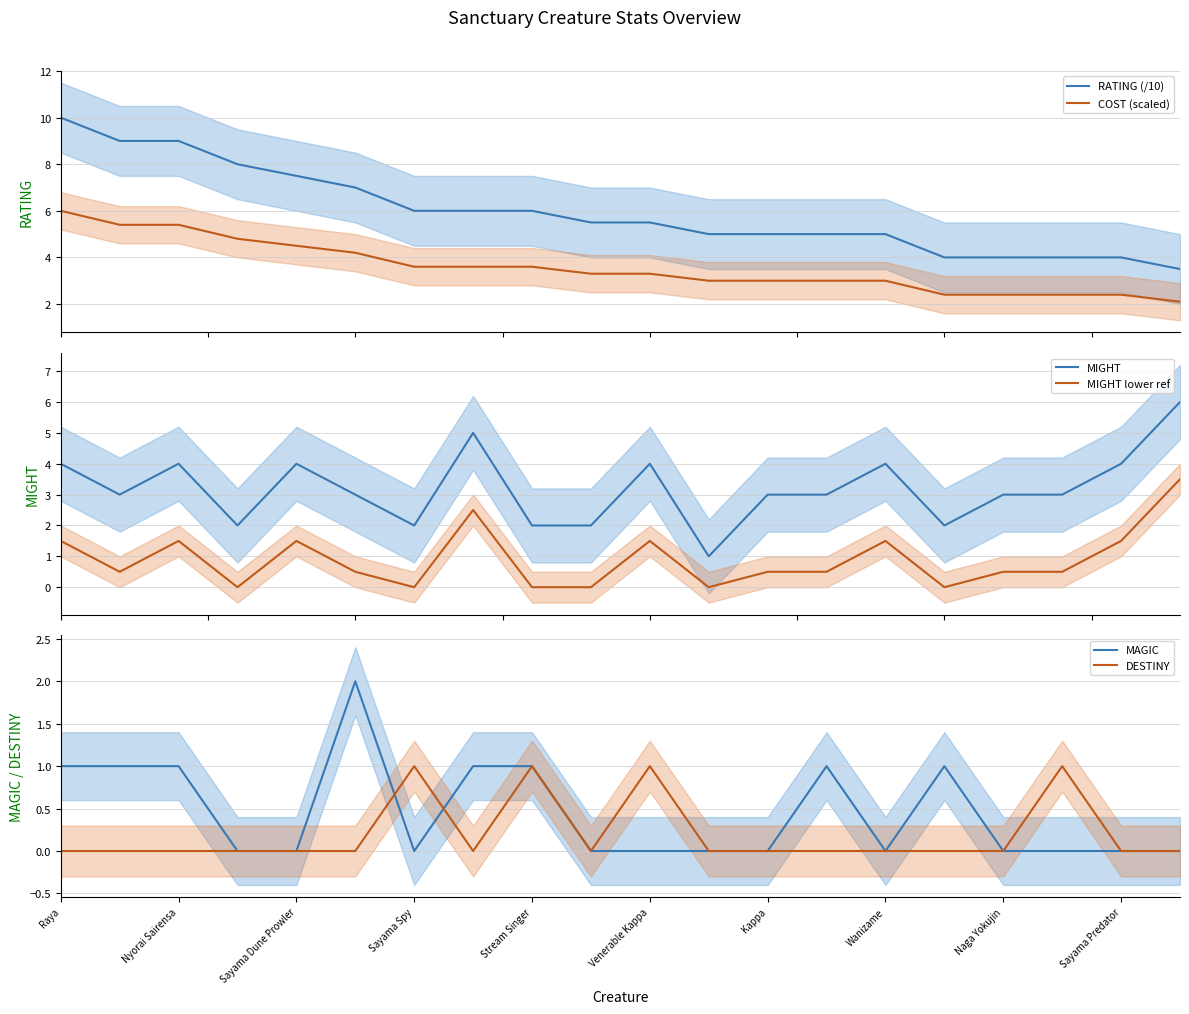

Which series changed the most between 11 and 13?

MIGHT